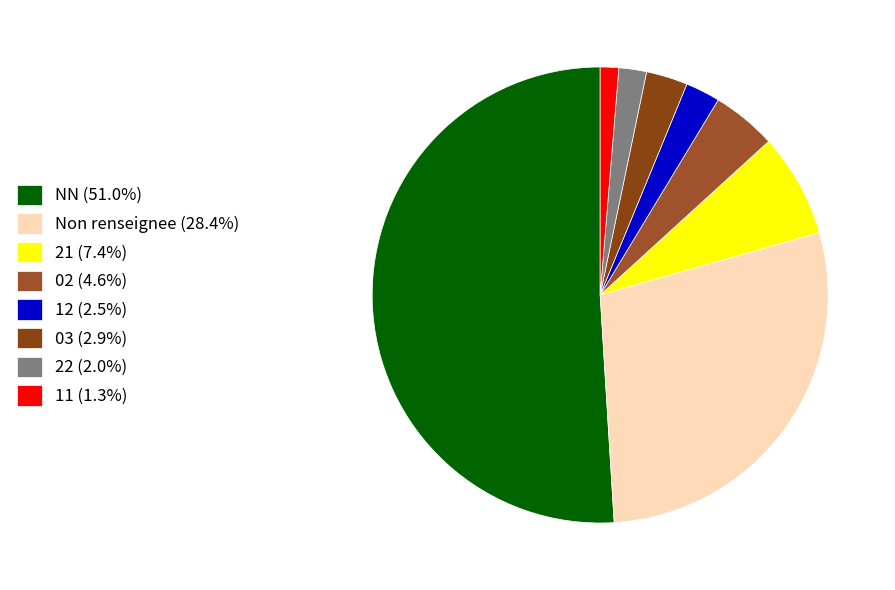

Which category accounts for the majority?

NN